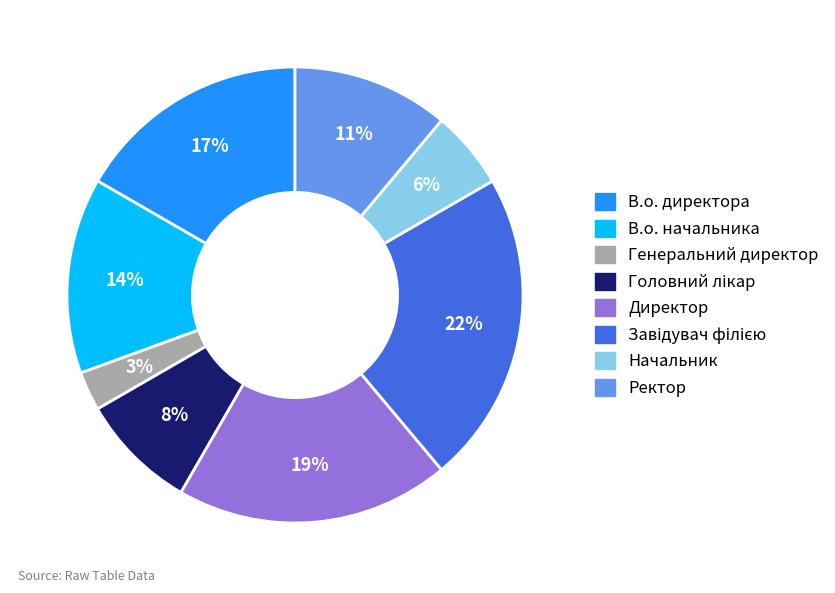

To the nearest percent, what is the difference between the largest and smallest slice percentages?

19%